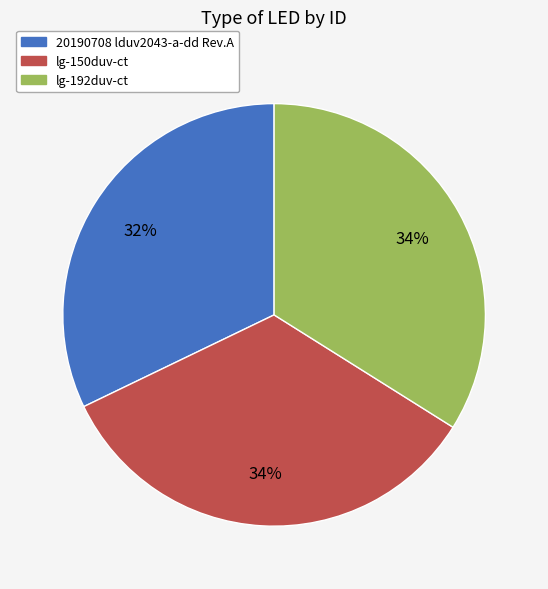

Is lg-150duv-ct the majority of the pie?

No